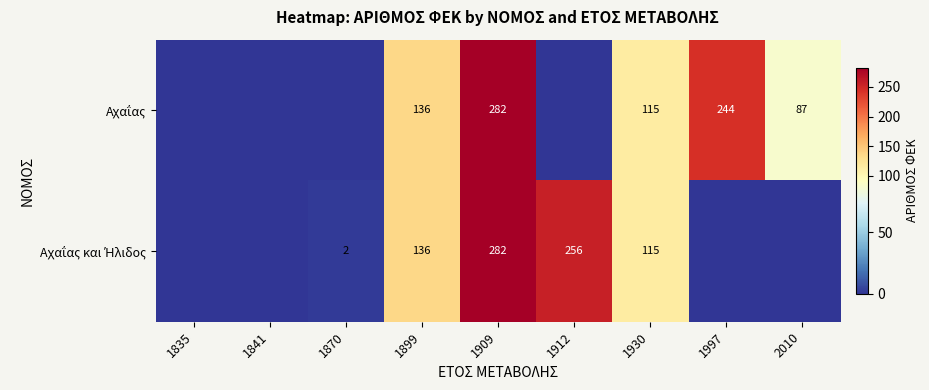

At 2010, list the series in order from smallest to largest.

Αχαΐας και Ήλιδος, Αχαΐας